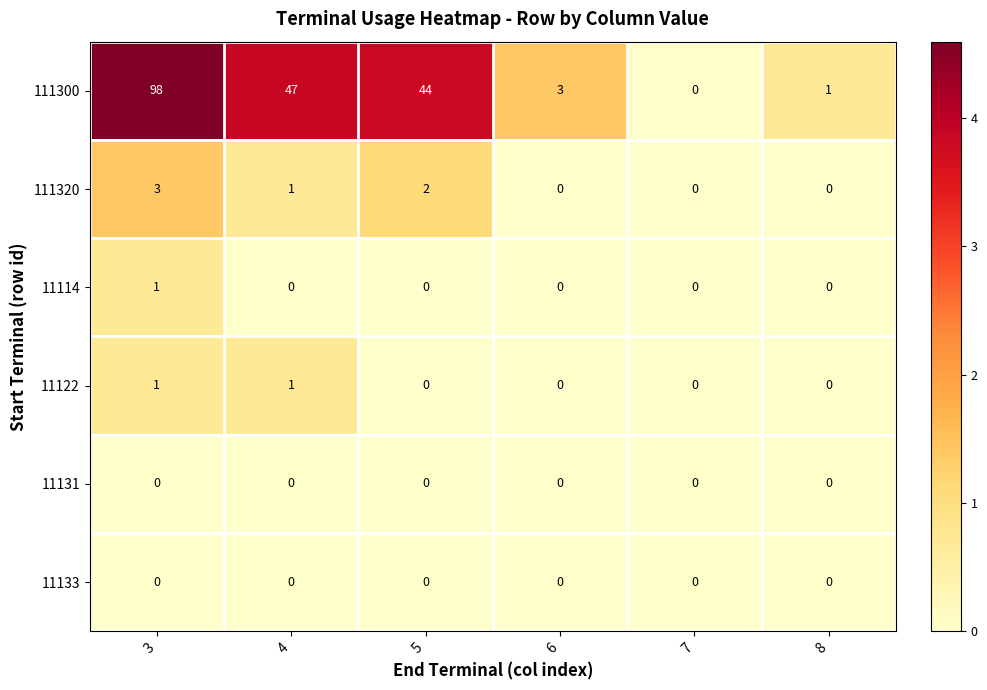

Which series changed the most between 6 and 7?

111300